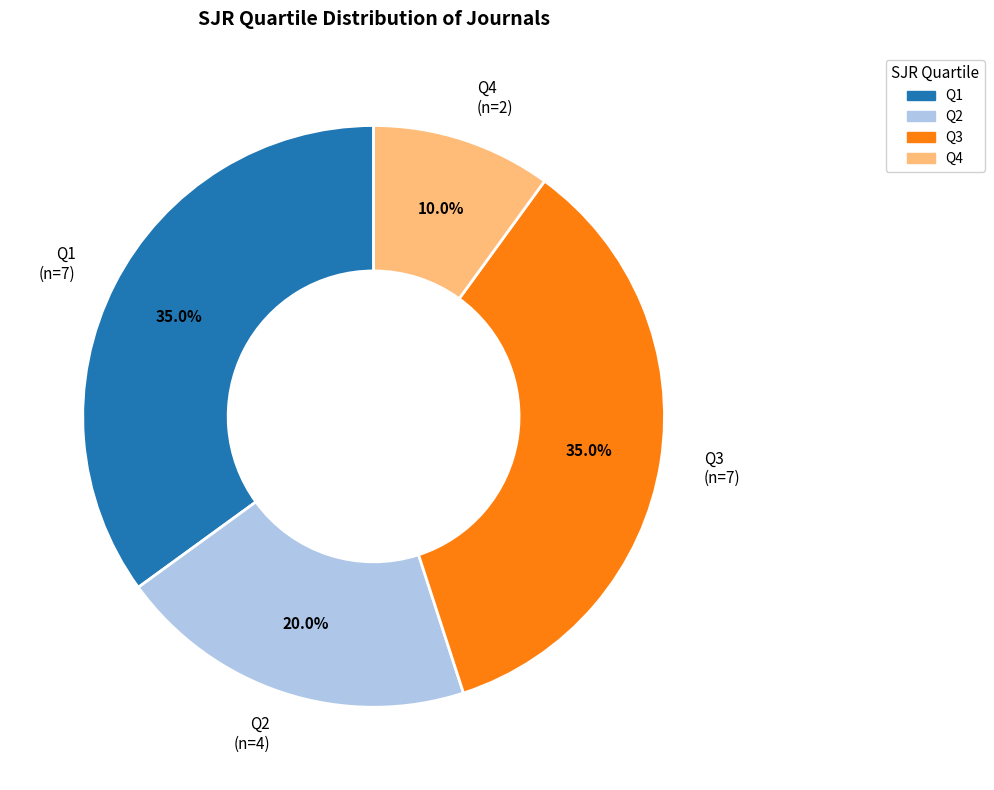

How much of the chart is everything except Q4?

90.0%